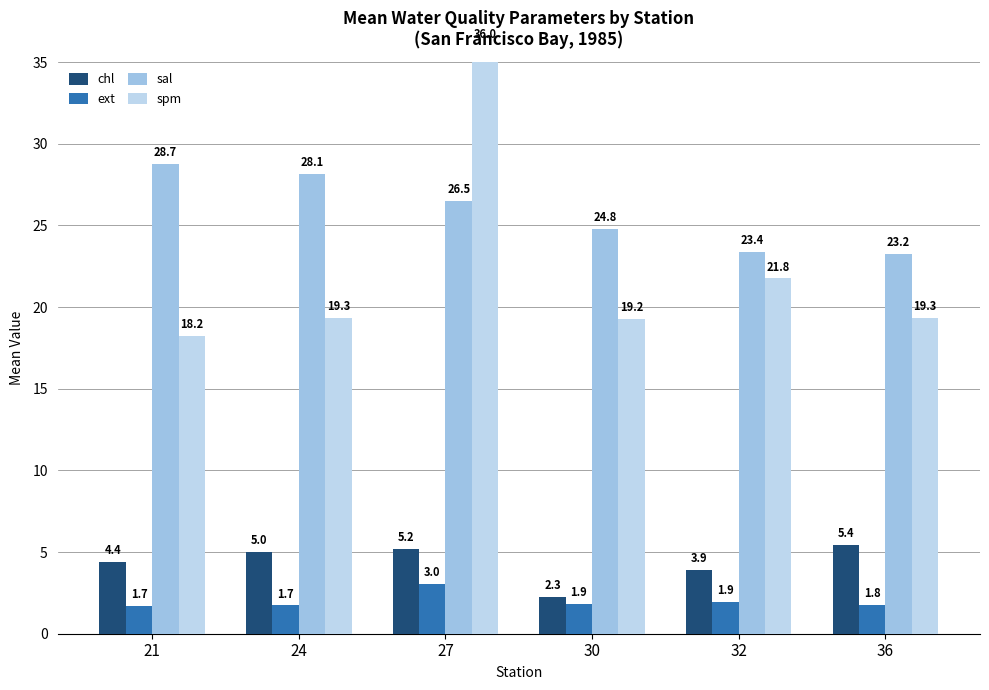

Rank the categories by spm value from lowest to highest.

21, 30, 24, 36, 32, 27